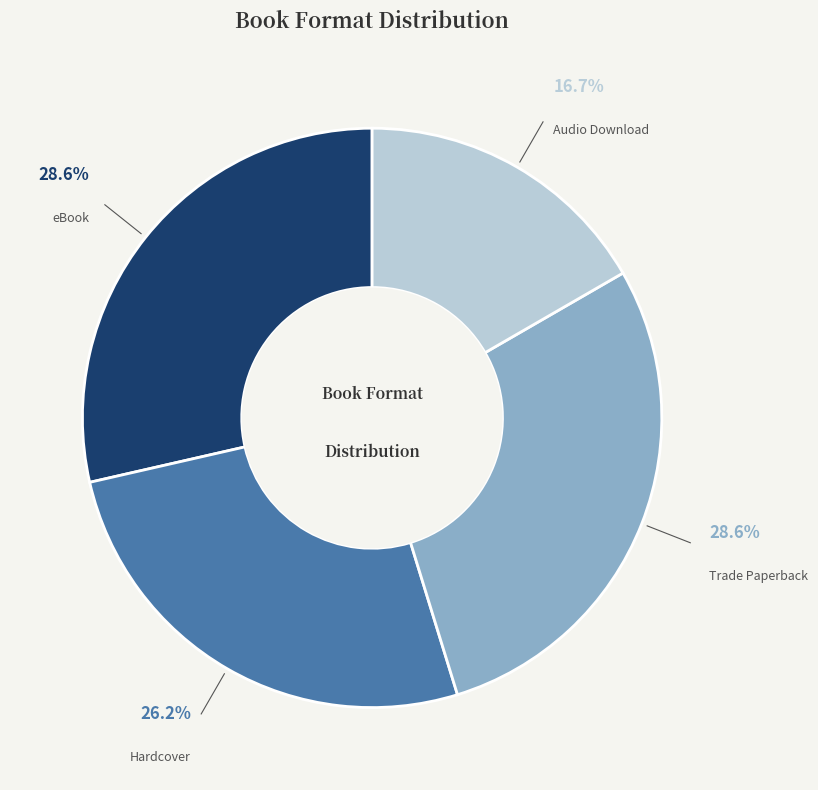

Is it true that Hardcover is 26% of the pie?

True